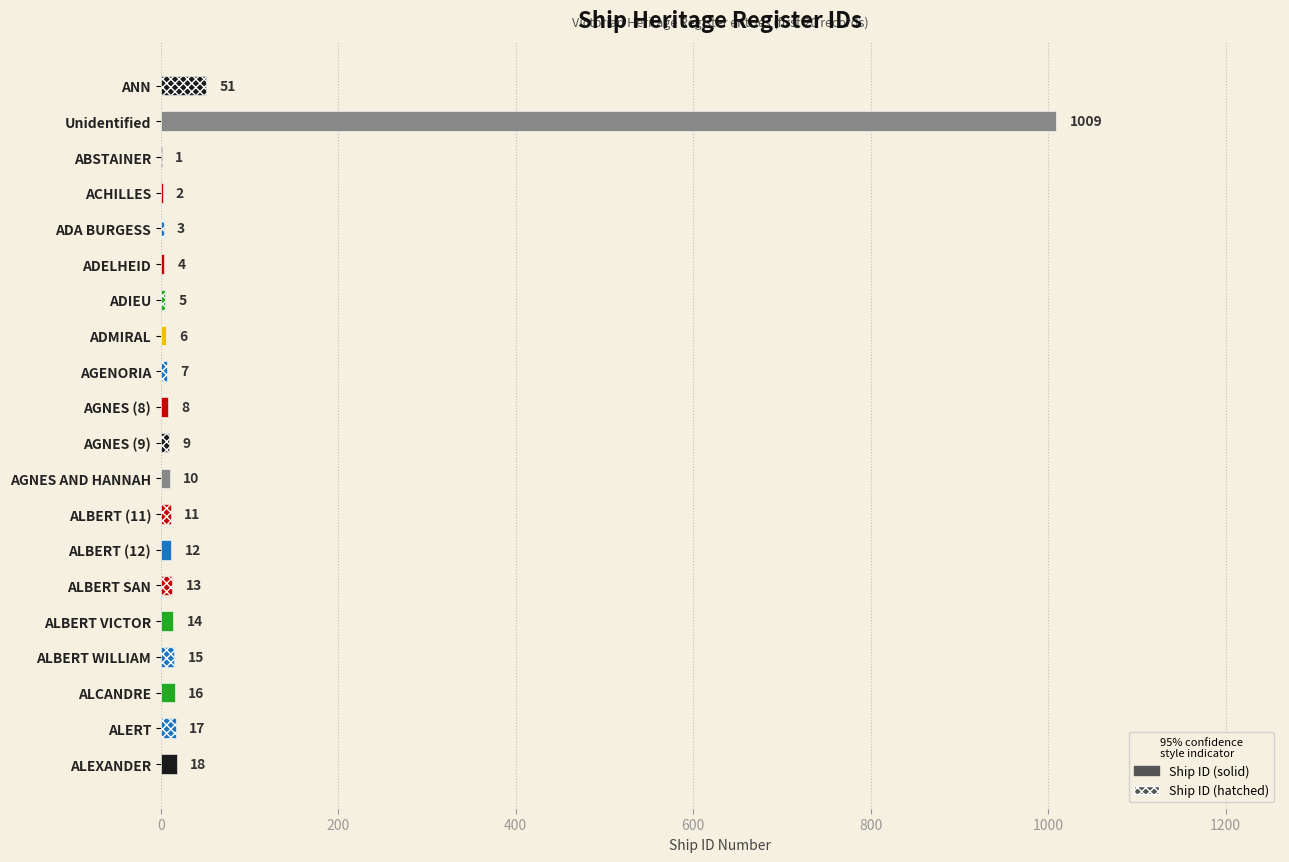

What is the sum of all values?

1231